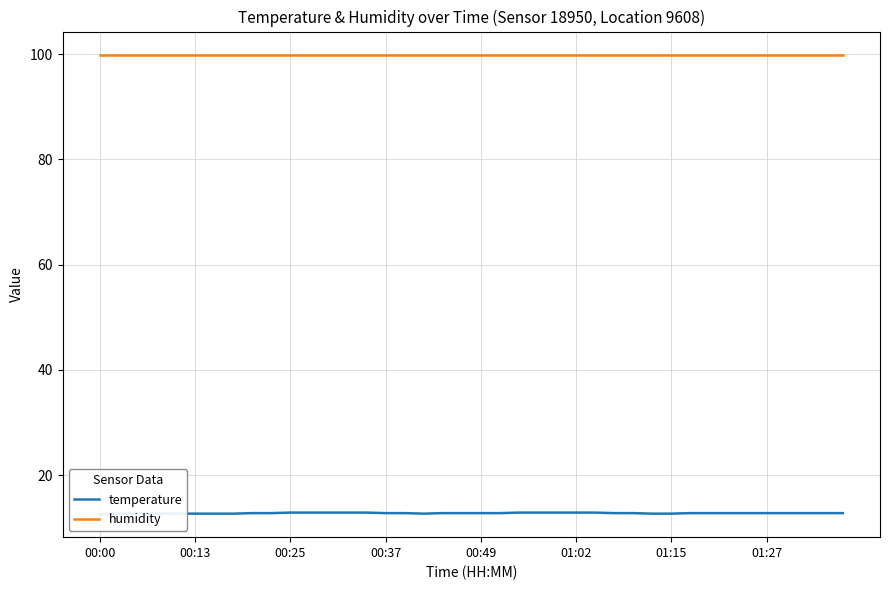

True or false: temperature has more than 0 points higher than both neighbors.

False